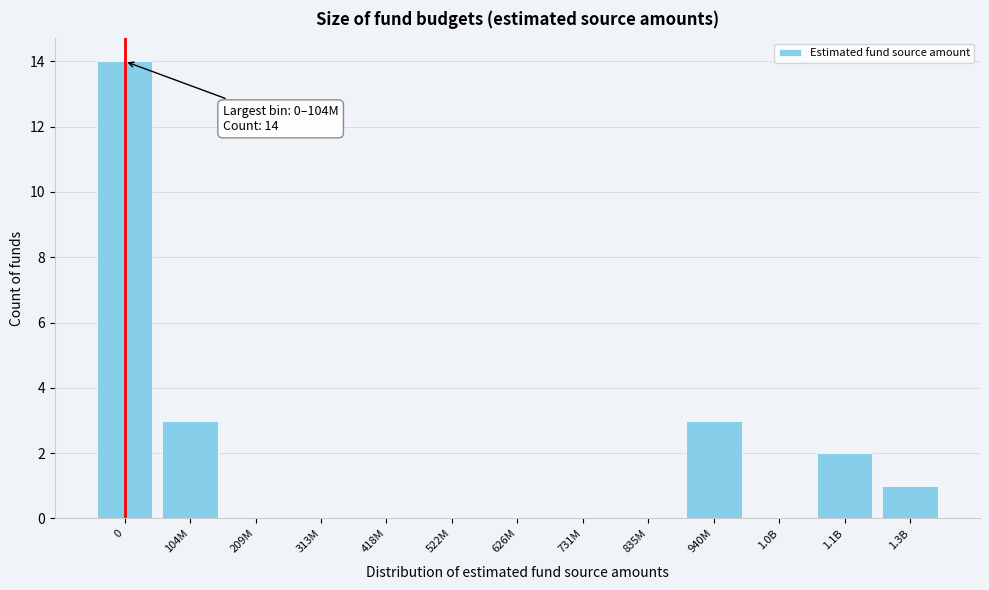

Reading right to left, what are all the values shown in this chart?

1.3B=1	1.1B=2	1.0B=0	940M=3	835M=0	731M=0	626M=0	522M=0	418M=0	313M=0	209M=0	104M=3	0=14